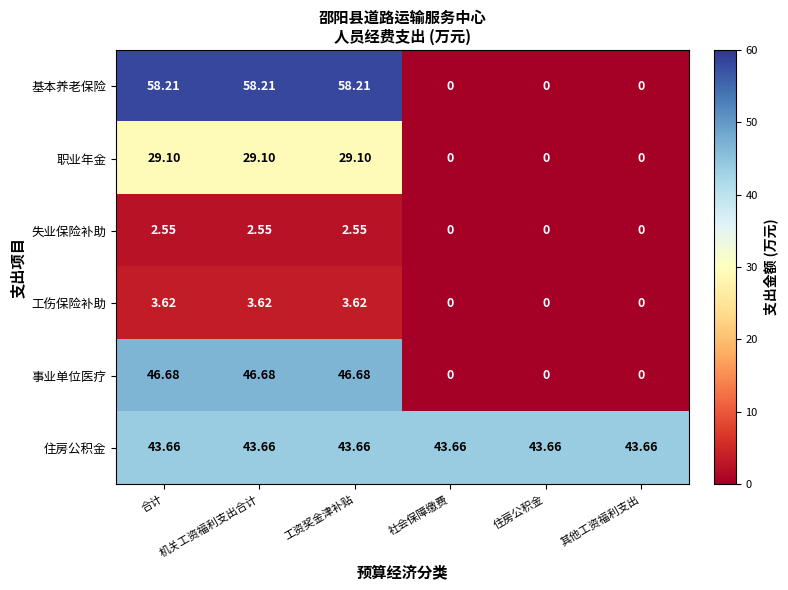

At how many categories does at least one series exceed 26?

6